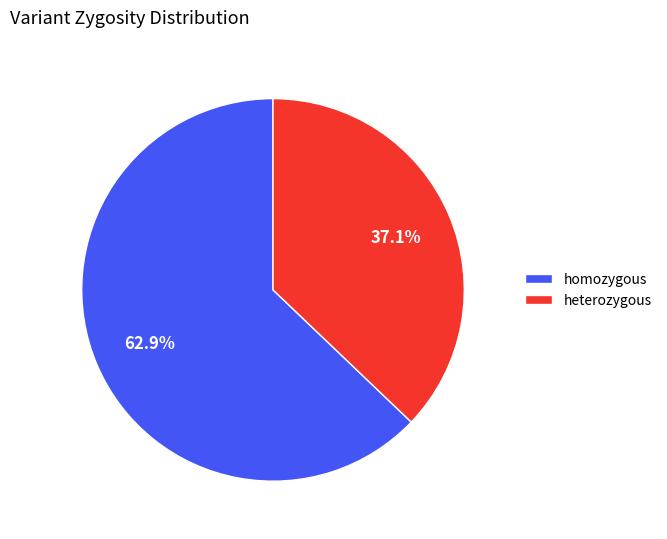

To the nearest percent, what is the combined percentage of heterozygous and homozygous?

100%